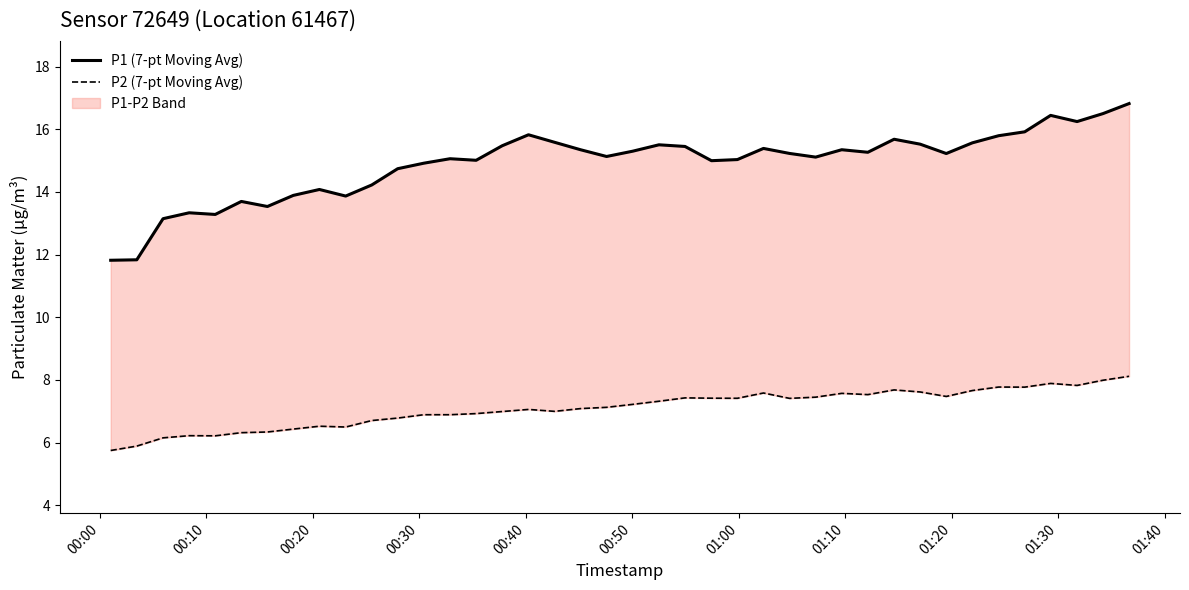

True or false: P1 (7-pt Moving Avg) and P2 (7-pt Moving Avg) intersect in this chart.

False